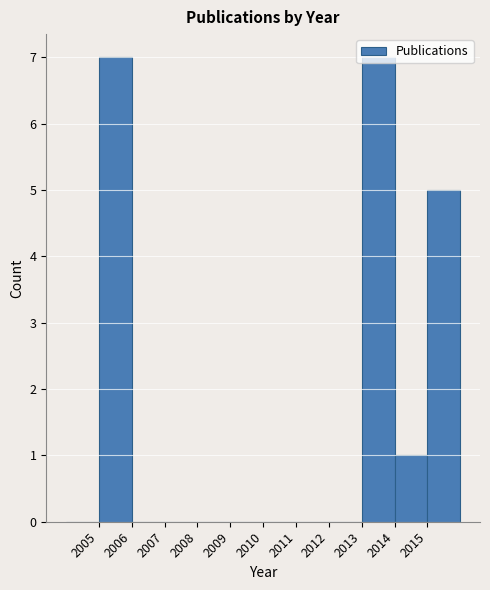

What is the height of the bar covering 2005 to 2006 on the x-axis? The values are not printed on the chart, so give them approximately, as read against the axis.

7